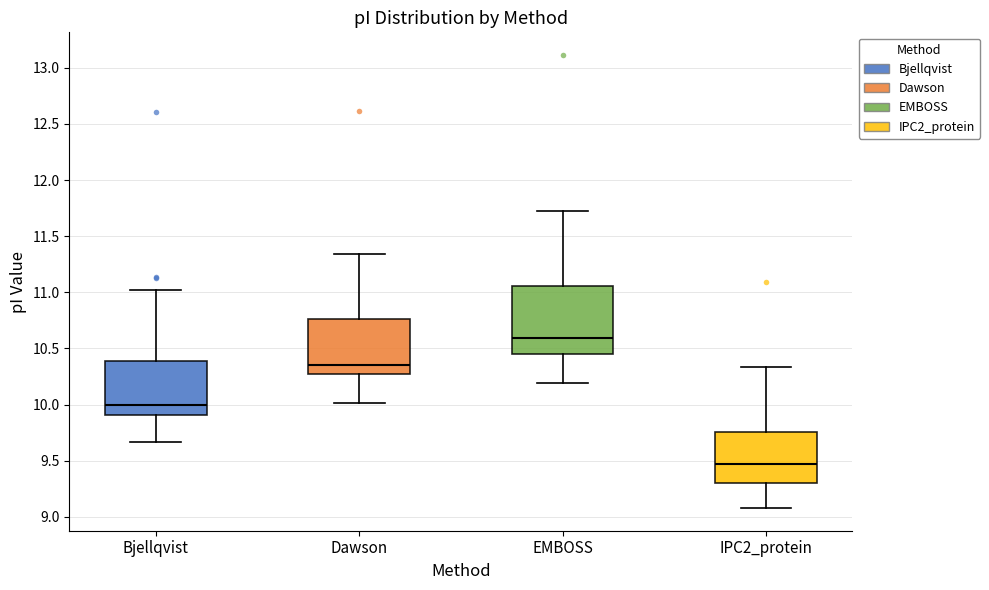

Reading left to right, transcribe this box plot: for each box, give where its median line is, the range the box spans, and where its two whiskers end, as read against the y-axis. The values are not printed on the chart, so give them approximately, as read against the axis.

Bjellqvist: median 10.00, box 9.90 to 10.40, whiskers 9.65 to 11.00
Dawson: median 10.35, box 10.25 to 10.75, whiskers 10.00 to 11.35
EMBOSS: median 10.60, box 10.45 to 11.05, whiskers 10.20 to 11.75
IPC2_protein: median 9.45, box 9.30 to 9.75, whiskers 9.10 to 10.35